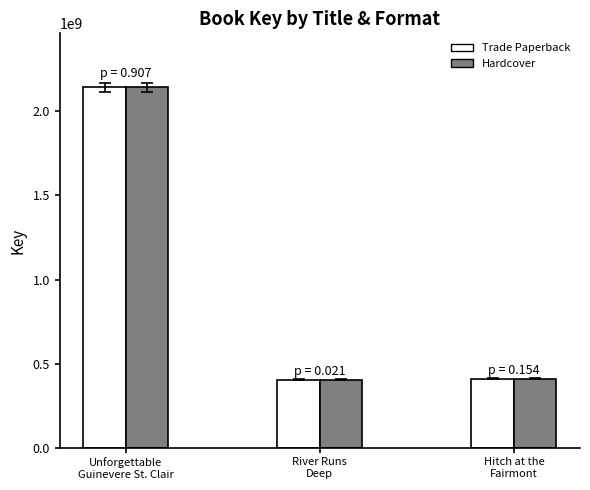

The value of Trade Paperback at River Runs
Deep is 405680659. True or false?

True